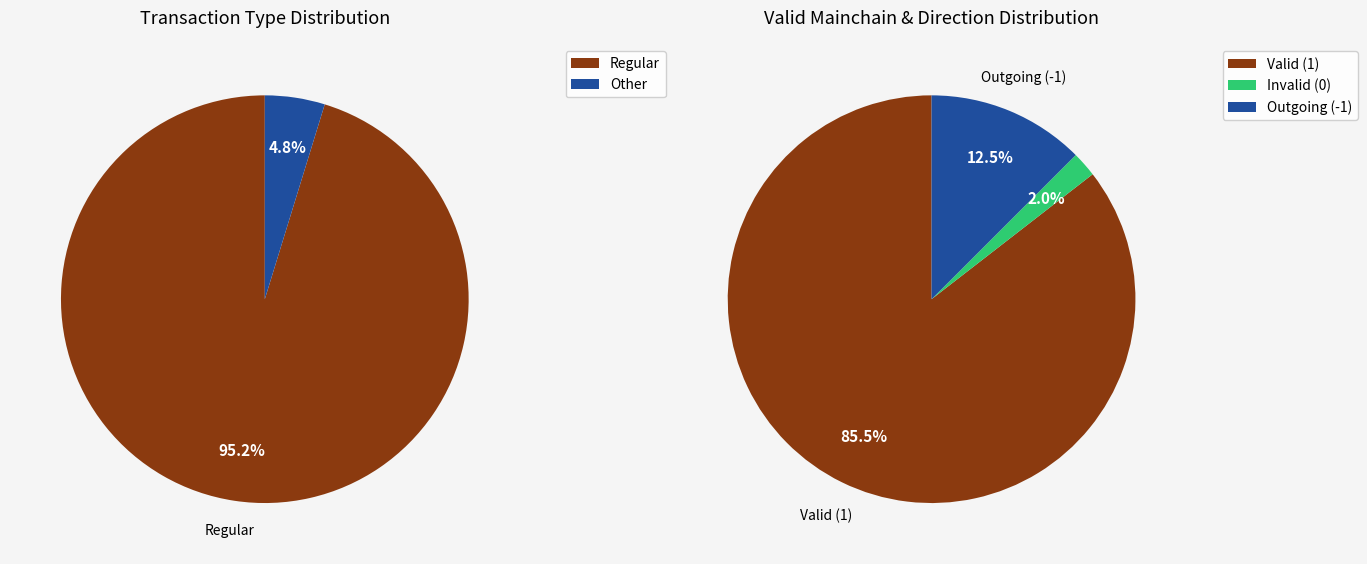

What is the largest slice in the pie chart?

Regular-168